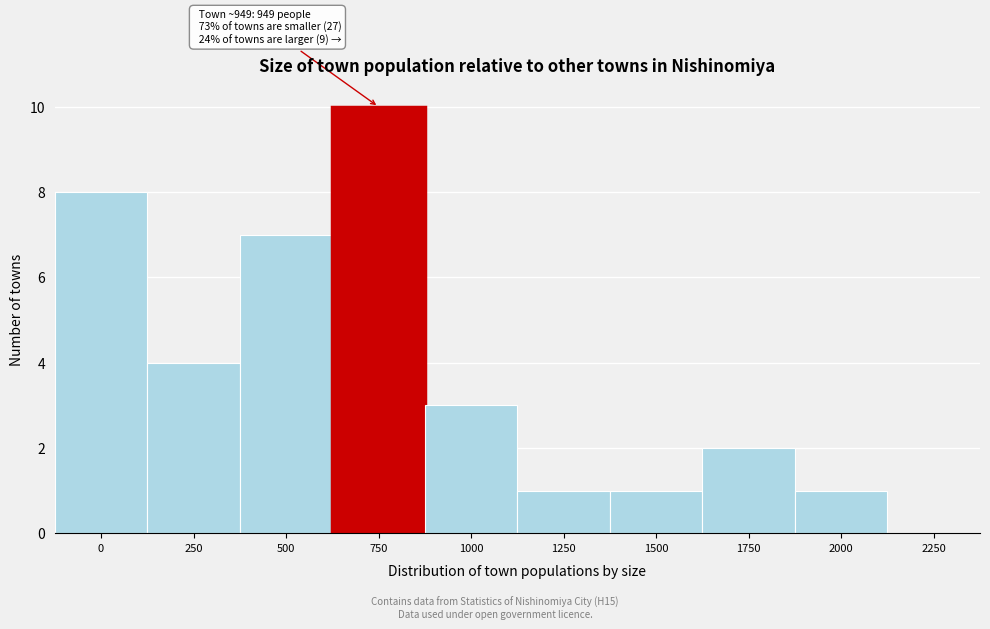

Reading left to right, extract all data points from this chart.

0=8	250=4	500=7	750=10	1000=3	1250=1	1500=1	1750=2	2000=1	2250=0